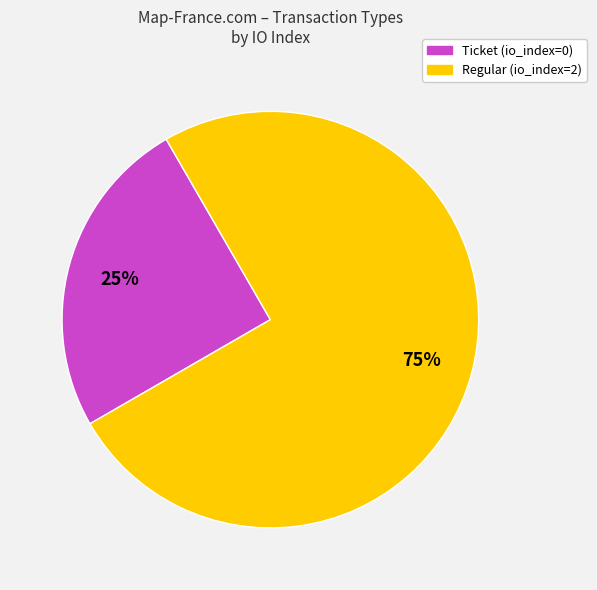

To the nearest percent, what is the combined percentage of Regular and Ticket?

100%